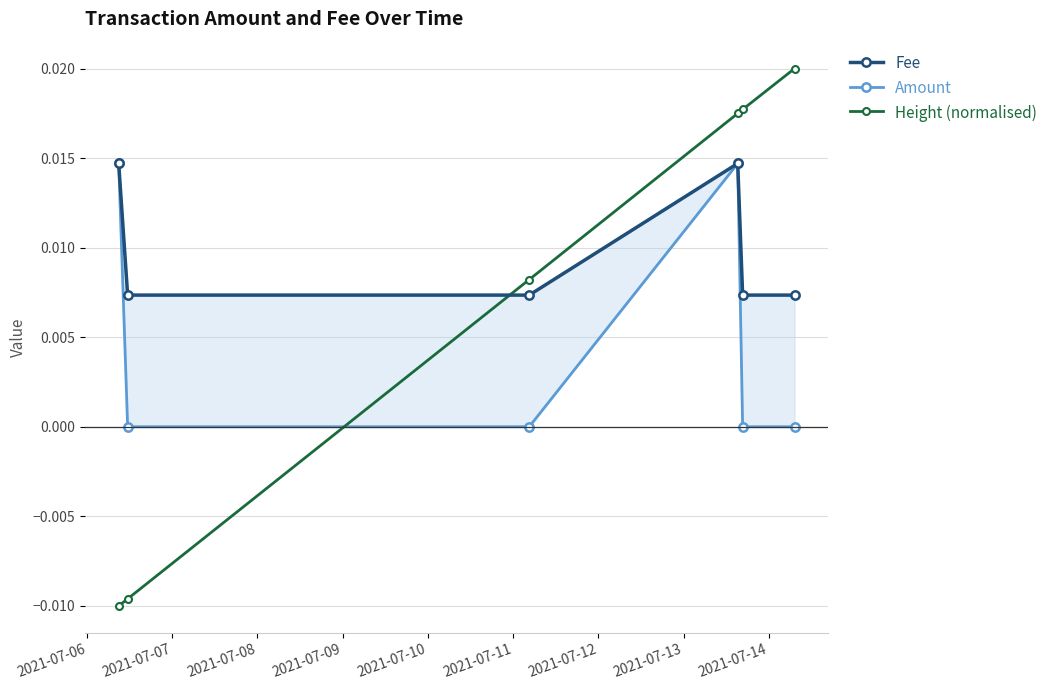

True or false: Amount and Fee cross at least once.

False